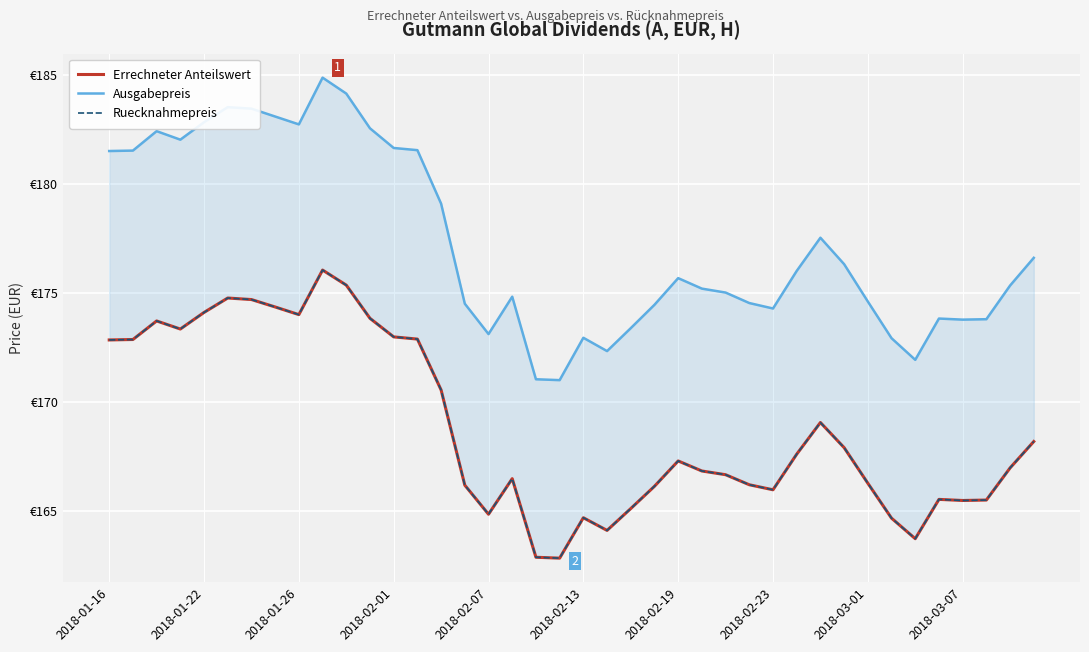

What is the spread (max minus min) of values at 37?

8.3